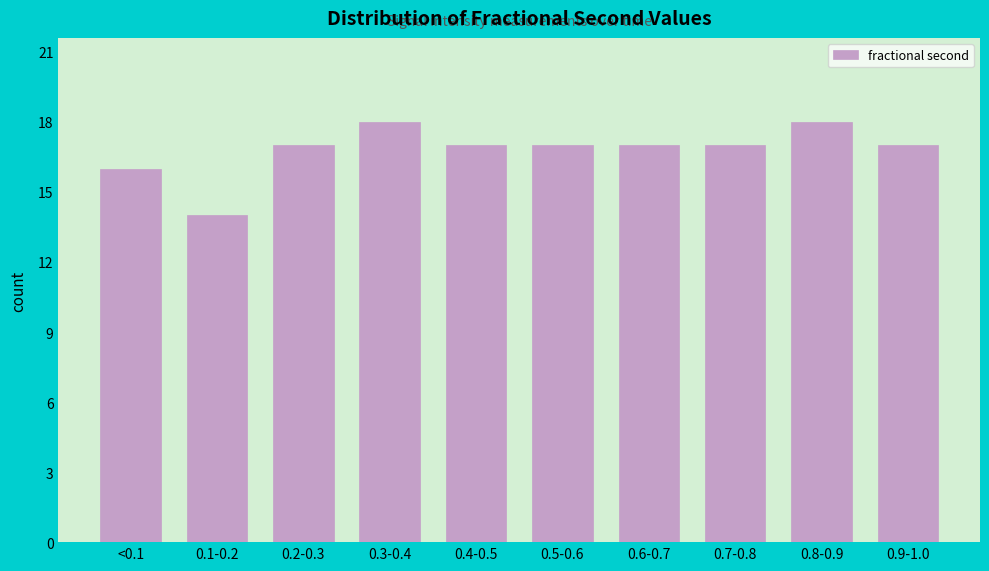

Reading left to right, list all the values displayed in this chart.

16	14	17	18	17	17	17	17	18	17